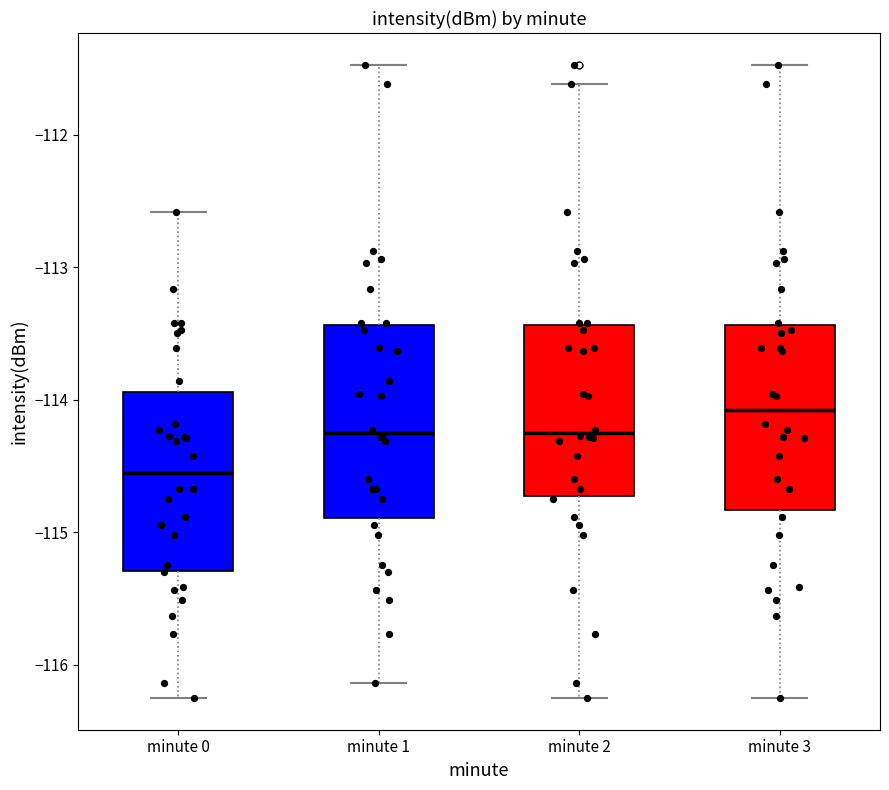

Where does the median line of the box for minute 1 sit on the y-axis? The values are not printed on the chart, so give them approximately, as read against the axis.

-114.3